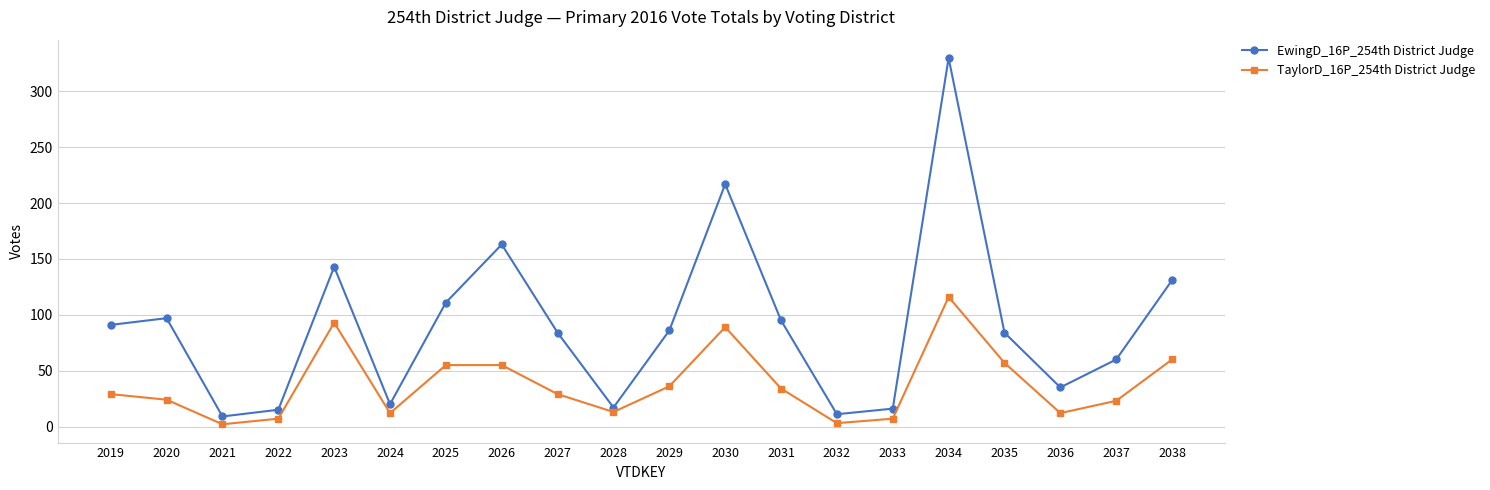

What is the maximum value shown in the chart?

330